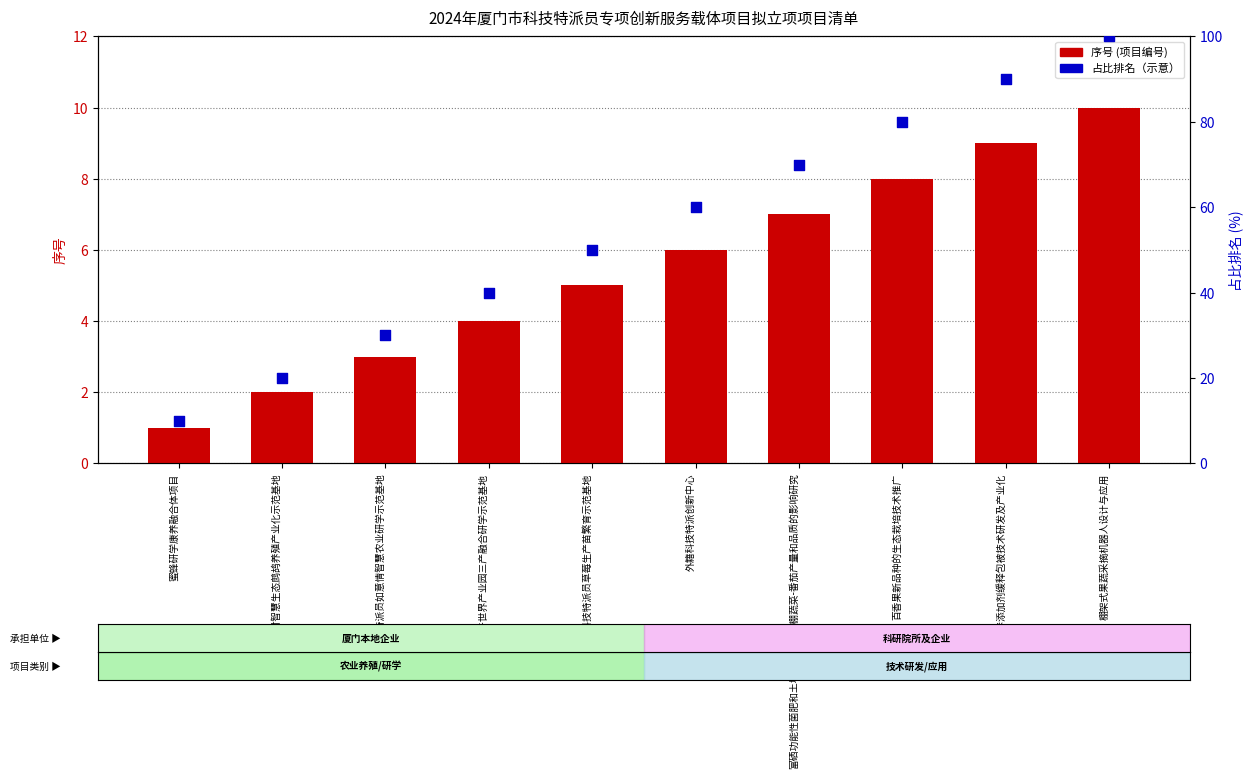

At which category is the sum across all series the highest?

棚架式果蔬采摘机器人设计与应用